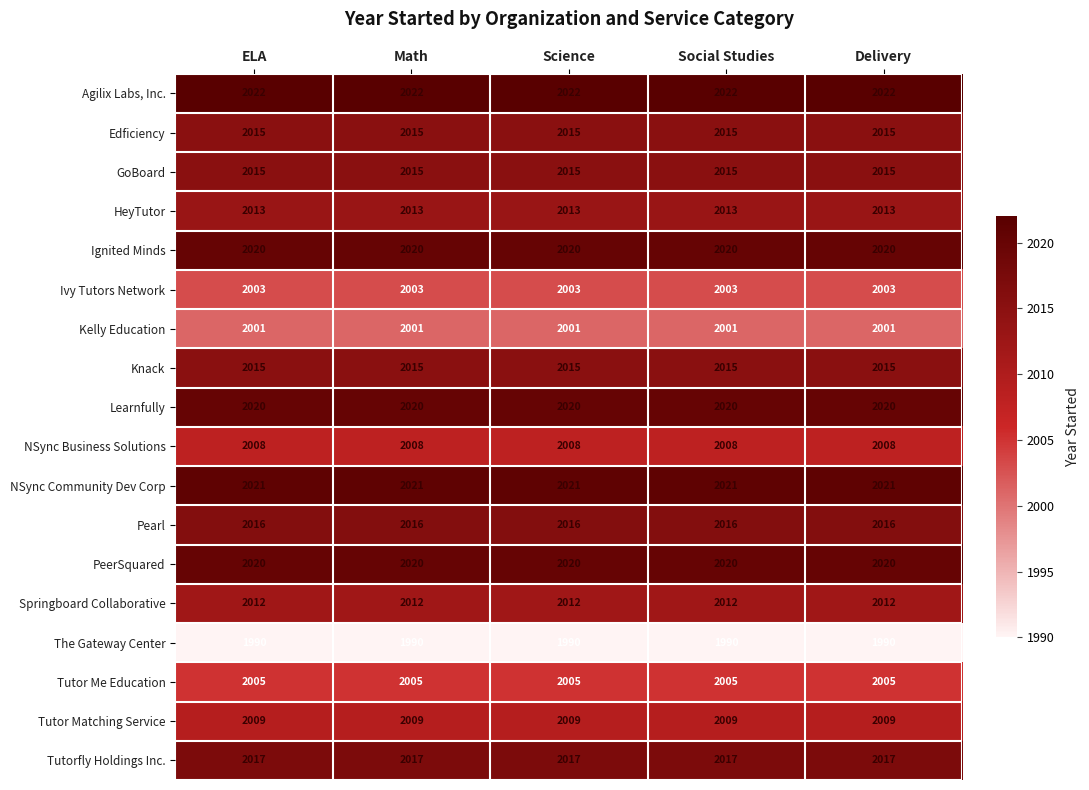

Is it true that Ivy Tutors Network equals 2003 at Social Studies?

True